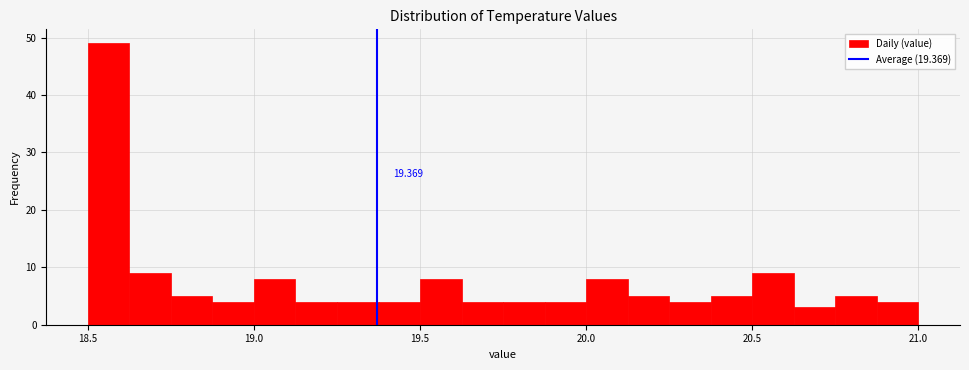

Read against the x-axis, roughly where is the centre of the tallest bar?

18.55